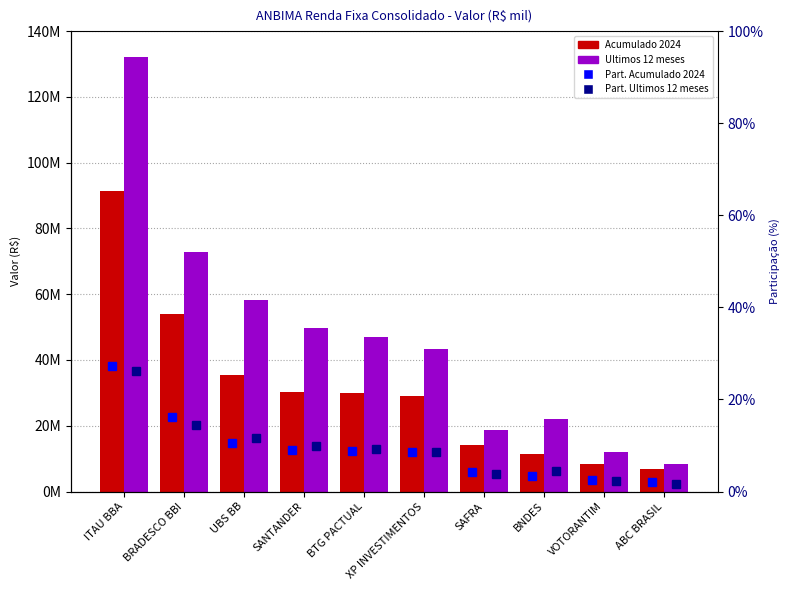

At which label does Acumulado 2024 first exceed 29900978?

ITAU BBA